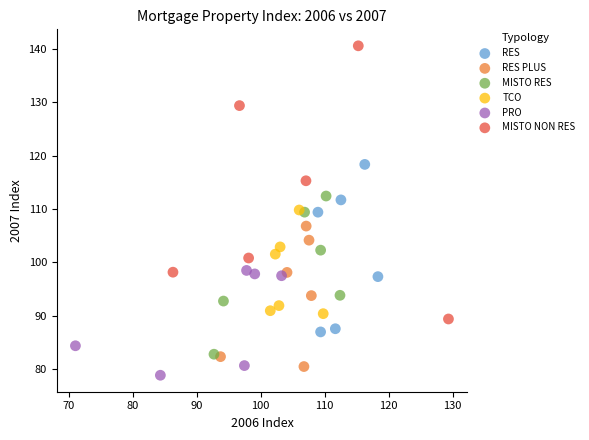

Which series reaches the maximum Y coordinate?

MISTO NON RES